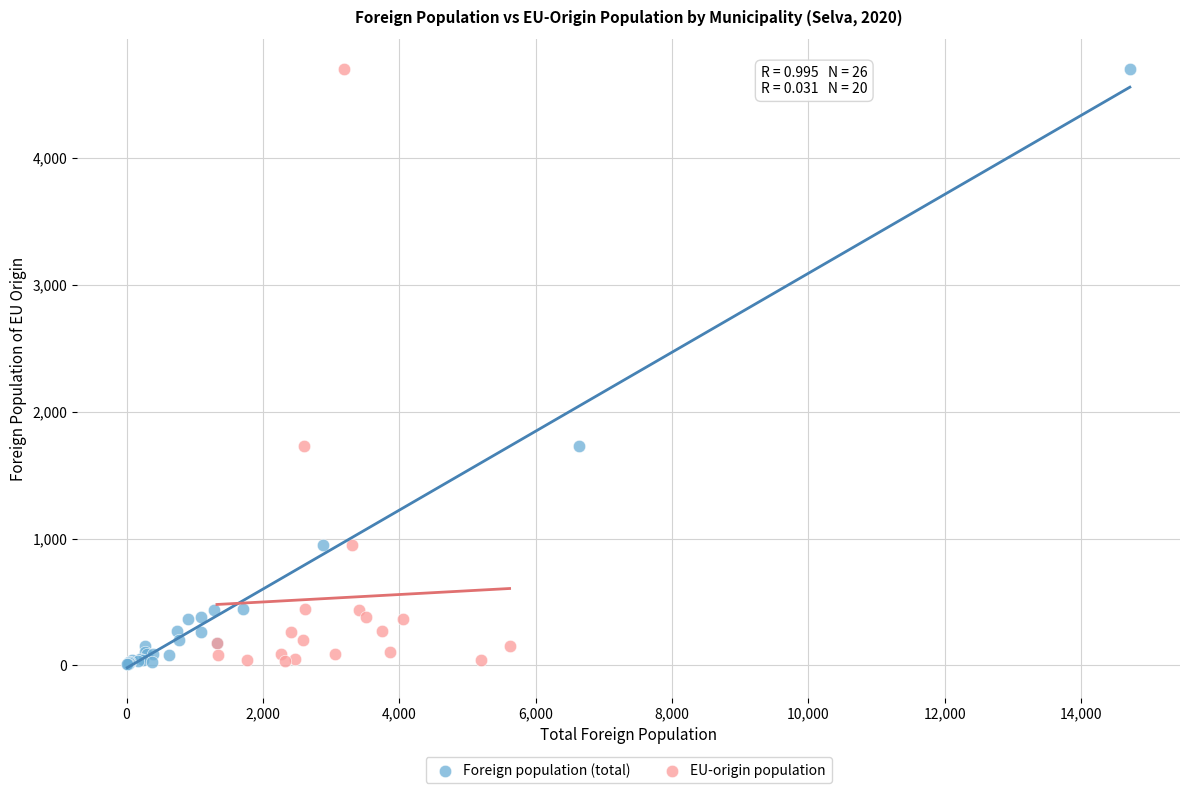

What are all the series names shown in the legend?

Foreign population (total), EU-origin population